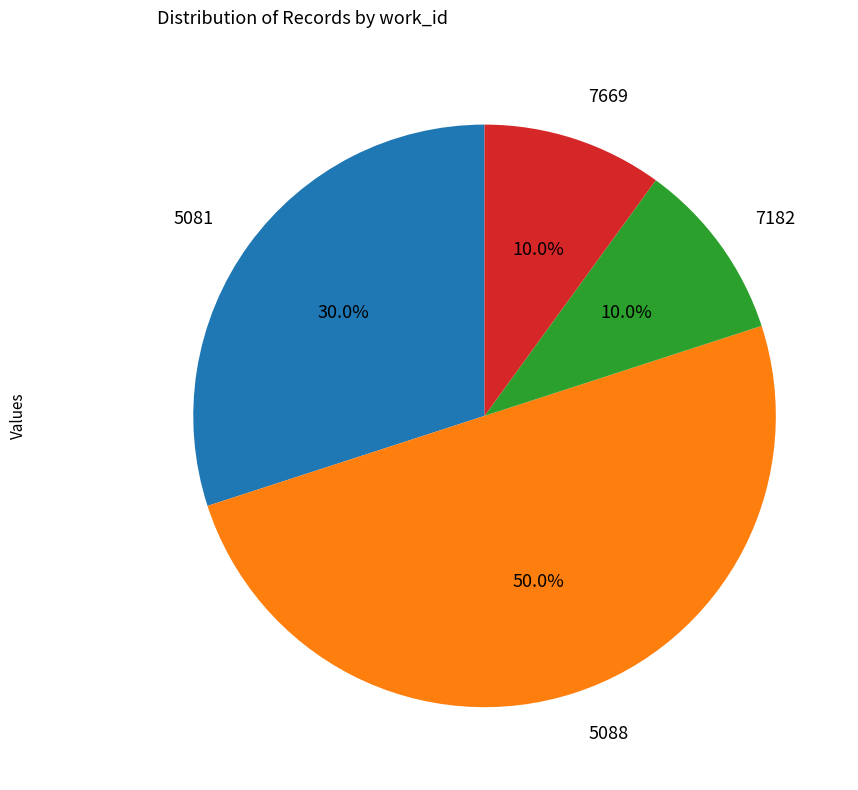

Is 5081 the majority of the pie?

No